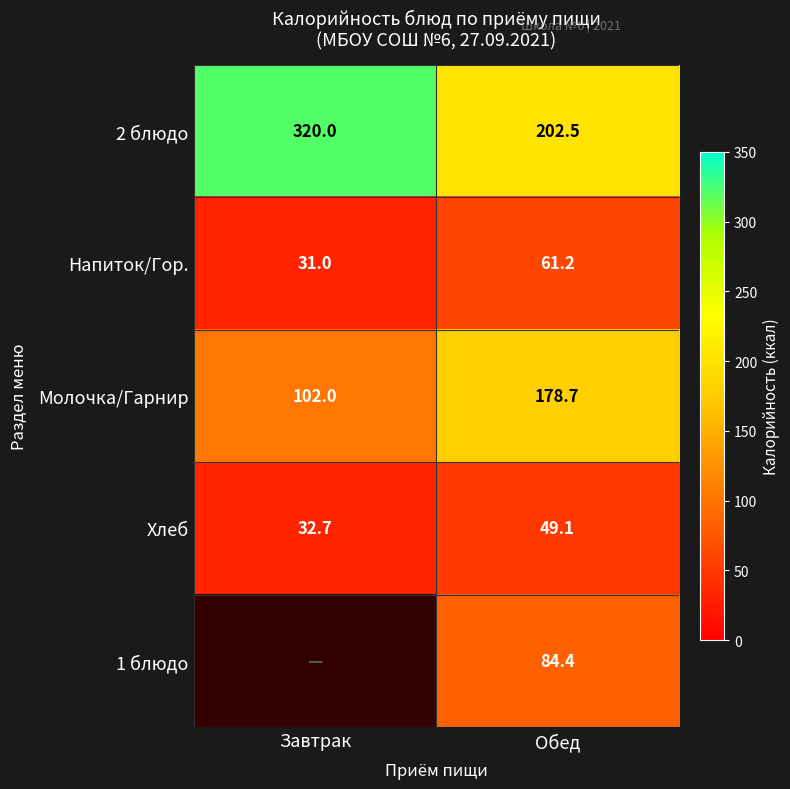

Count the number of data series in this chart.

5